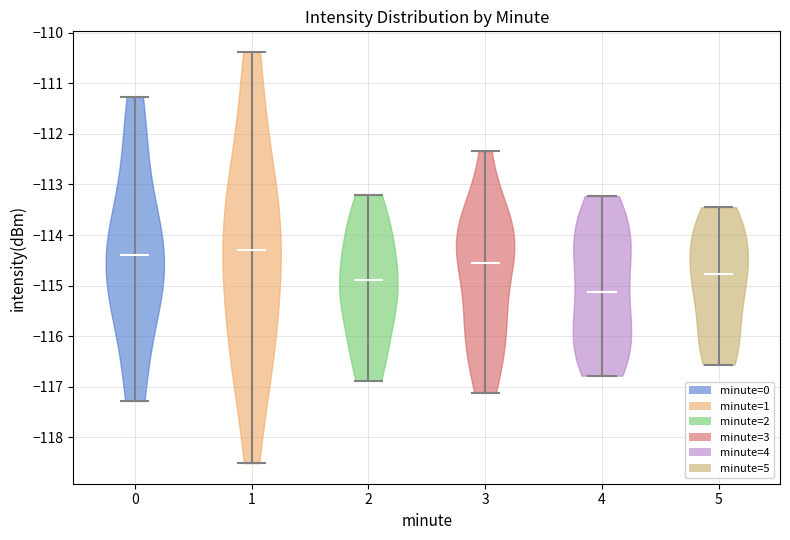

Which violin has the highest median line?

1